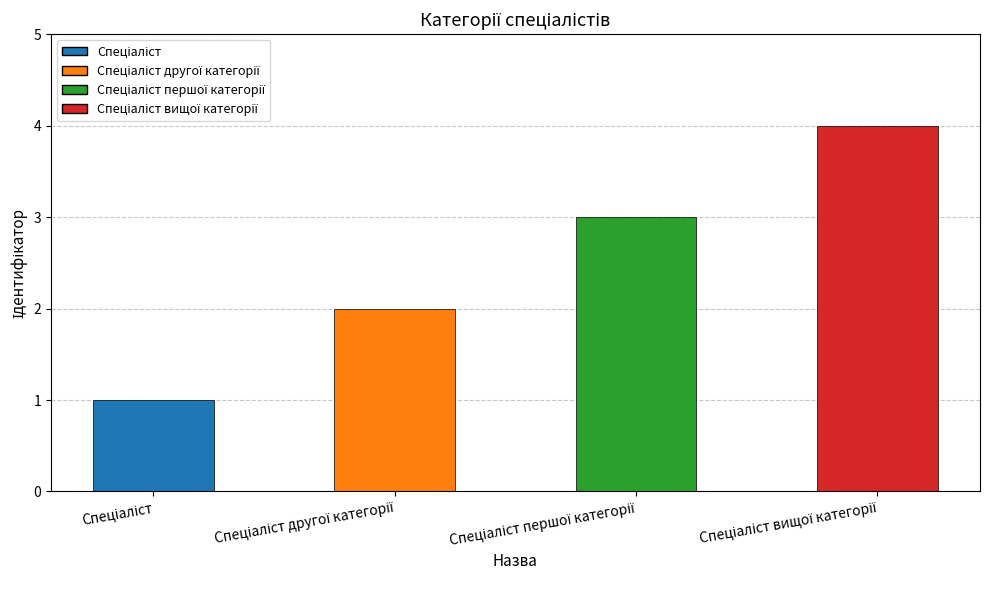

How many values are between 2 and 4?

3